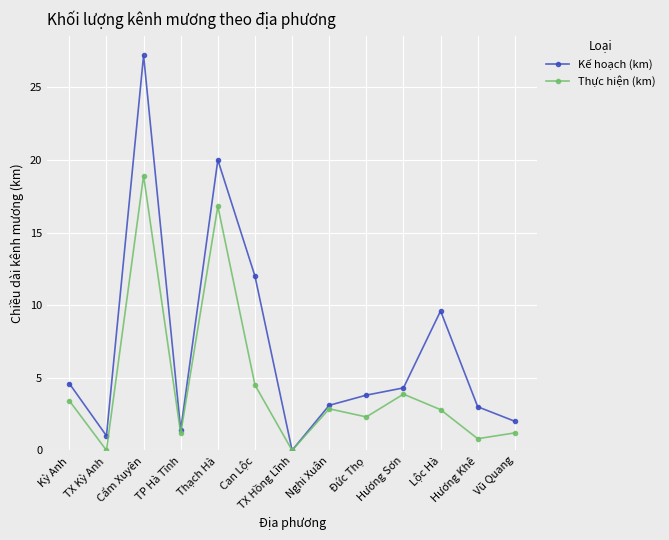

In Thực hiện (km), how many points are lower than both neighbors (excluding endpoints)?

5